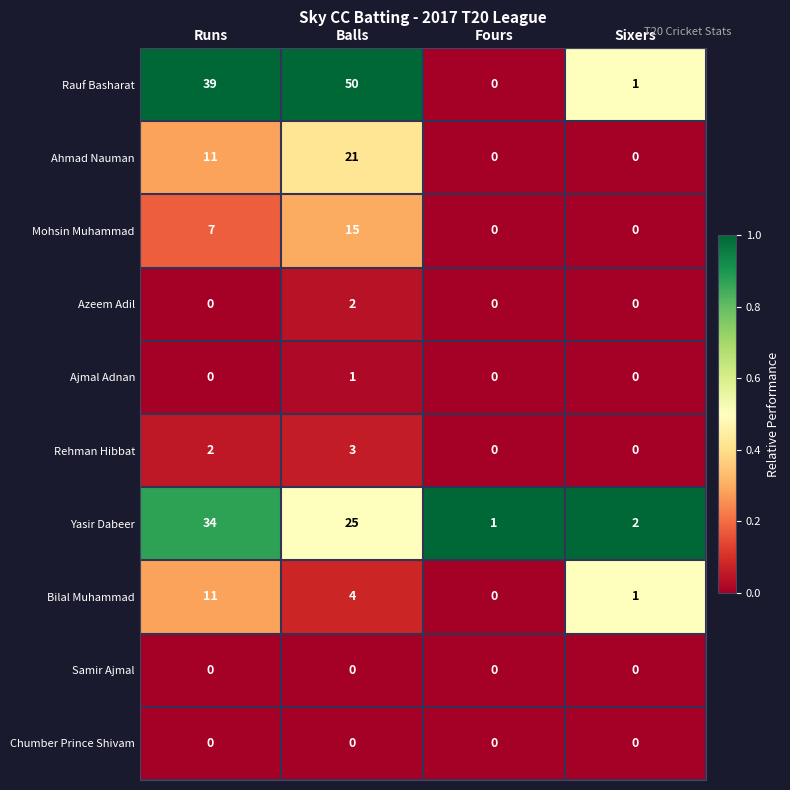

Is the value of Mohsin Muhammad at Runs greater than the value of Yasir Dabeer at Sixers?

Yes